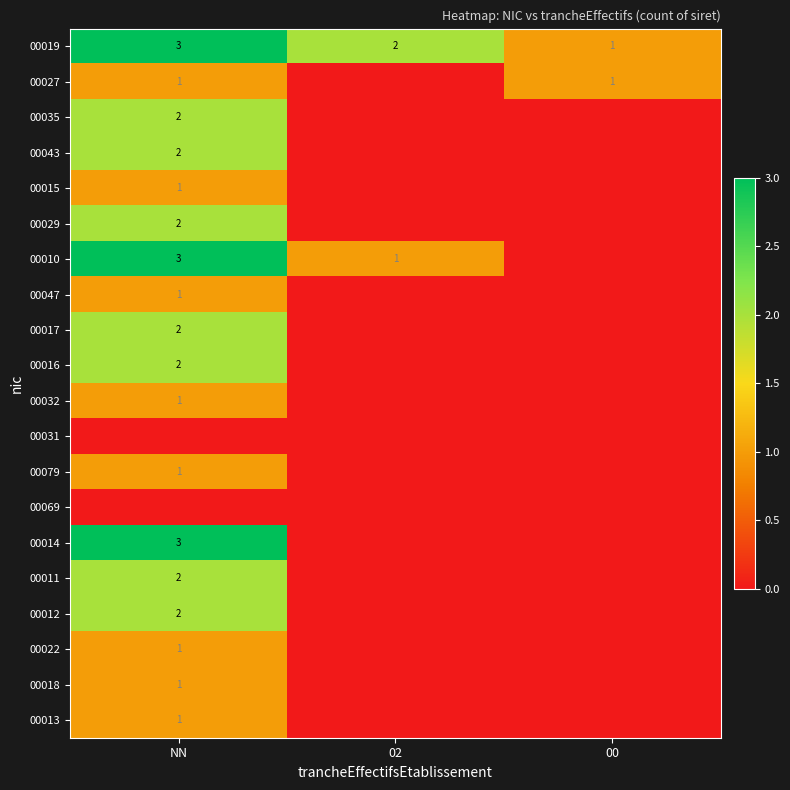

Is it true that 00013 equals 1 at NN?

True